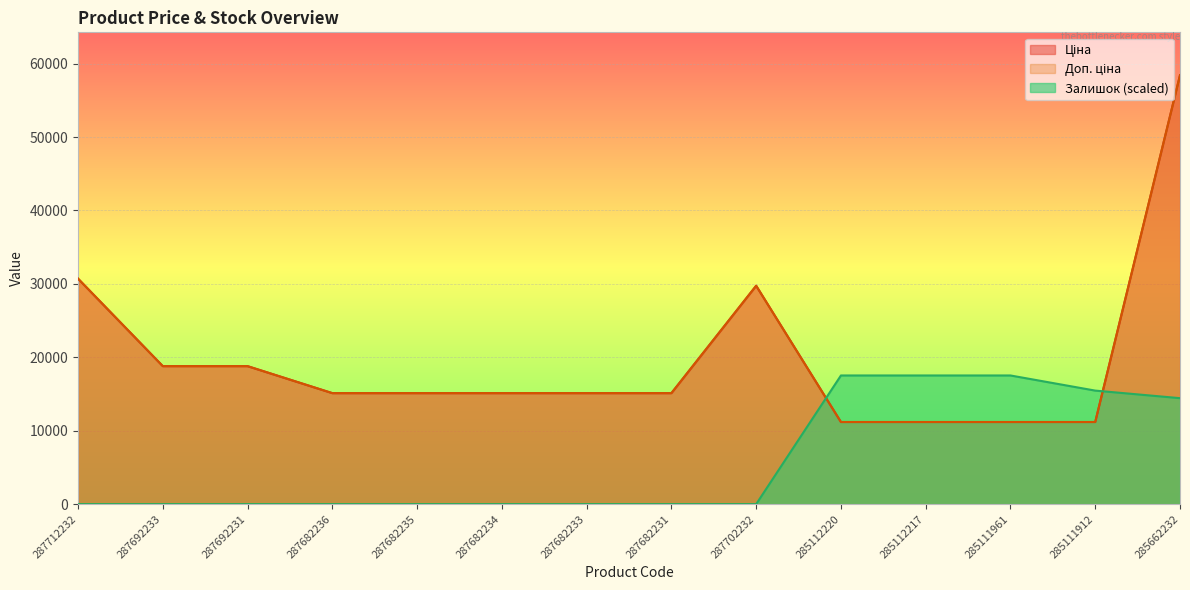

What are all the series names shown in the legend?

Ціна, Доп. ціна, Залишок